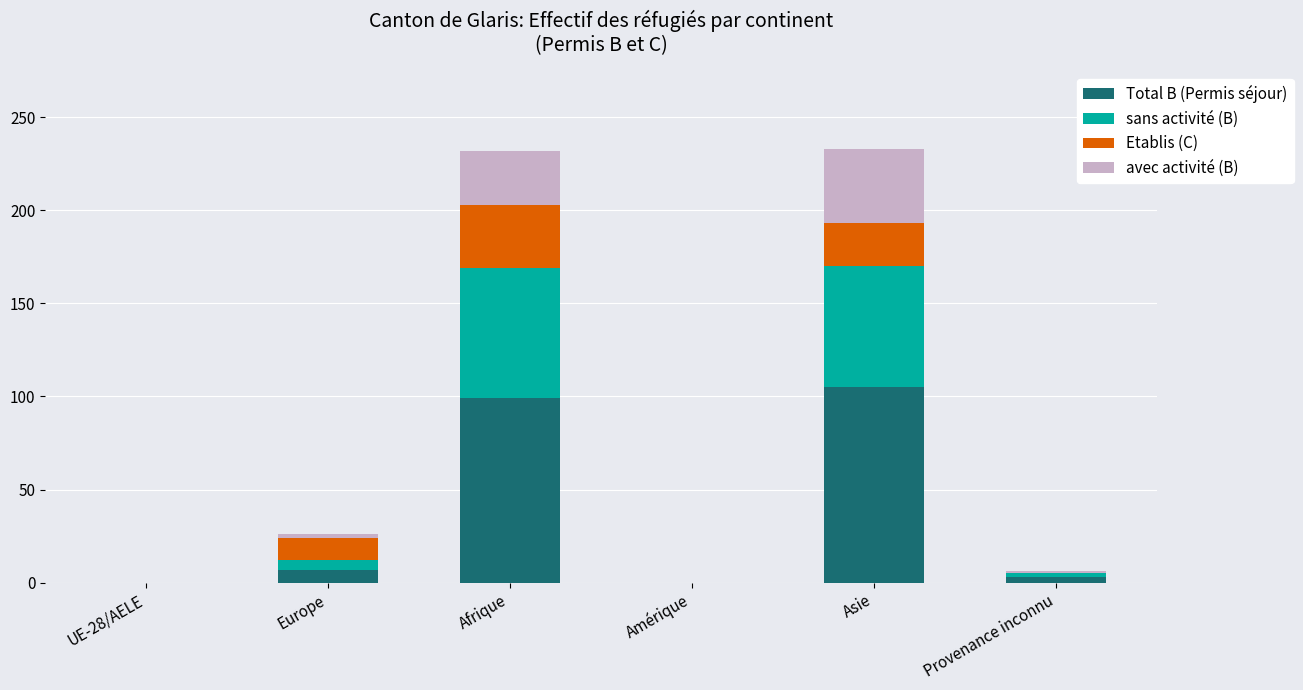

Reading left to right, transcribe the values for Total B (Permis séjour).

UE-28/AELE=0	Europe=7	Afrique=99	Amérique=0	Asie=105	Provenance inconnu=3